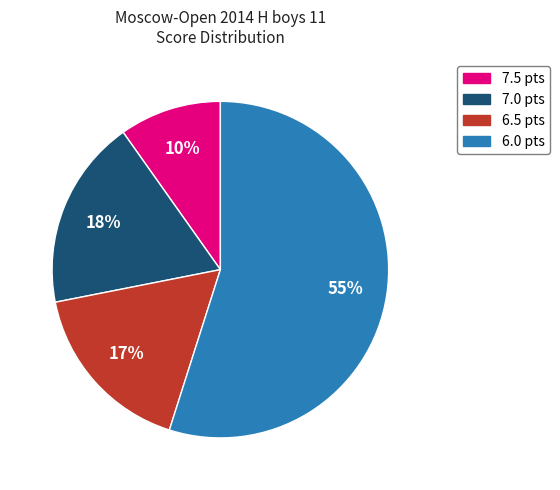

To the nearest percent, what is the average slice percentage?

25%